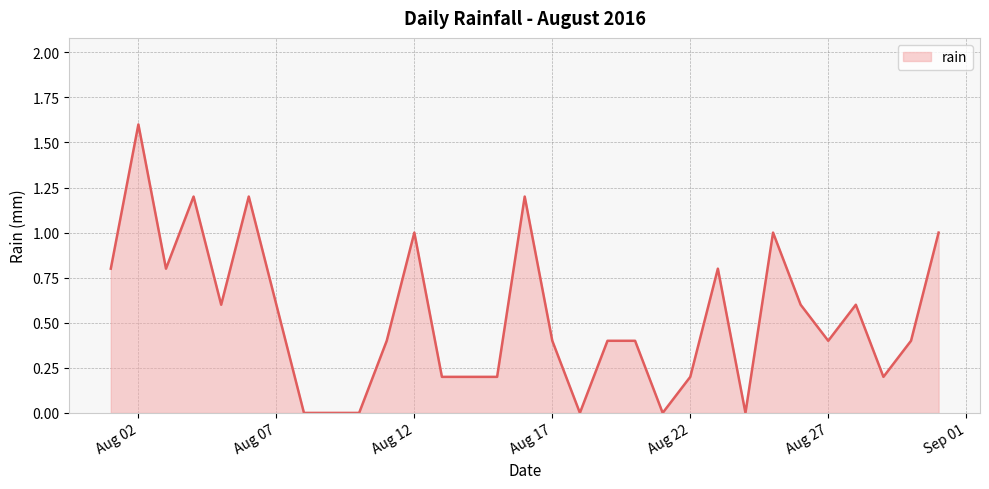

What is the maximum value shown in the chart?

1.6